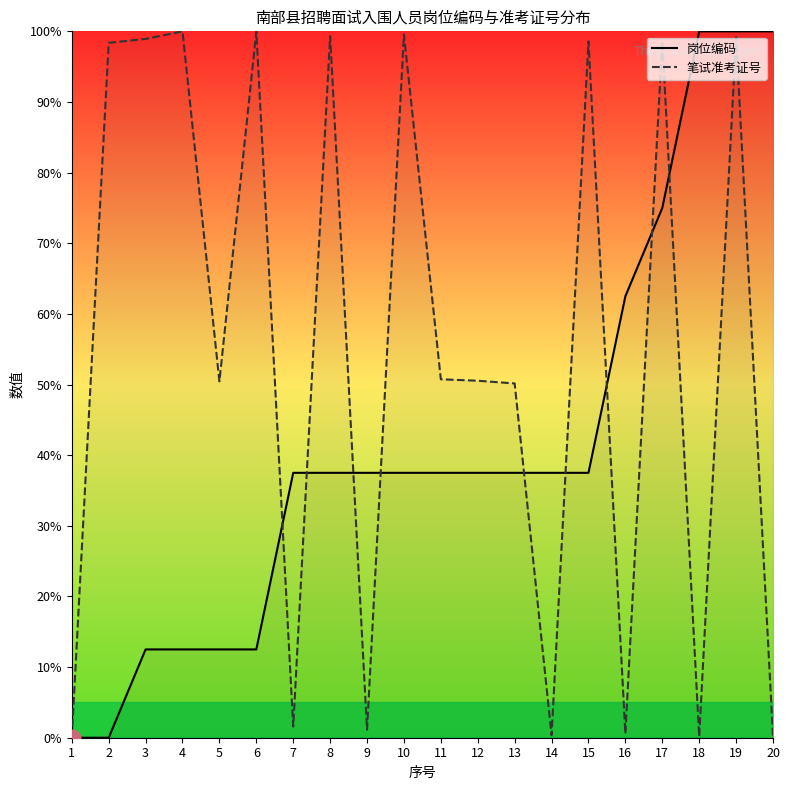

What is the sum of all 笔试准考证号 values?

1098.5